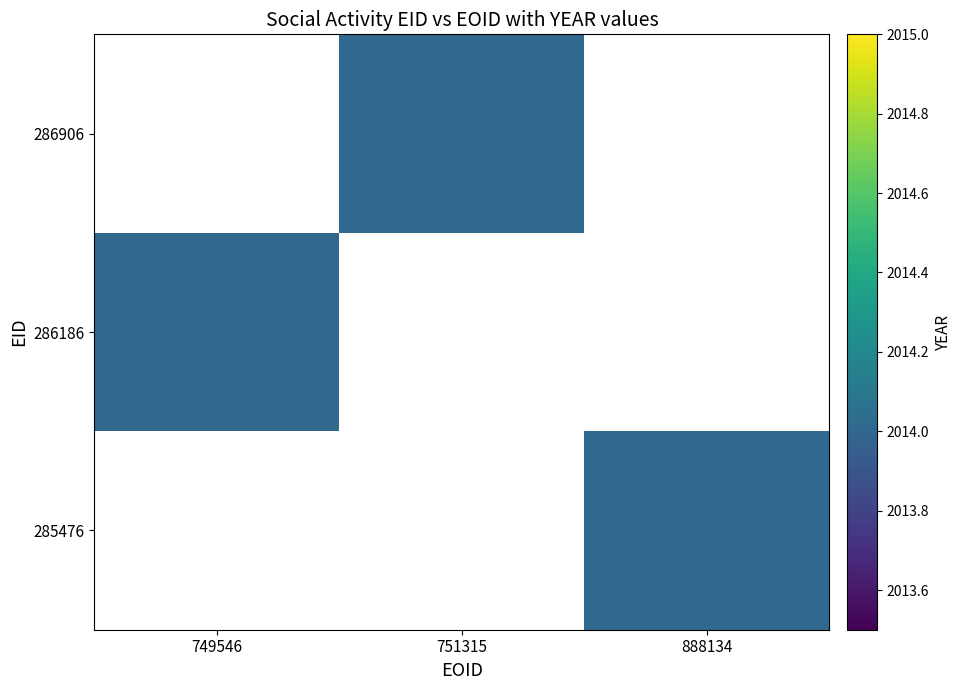

Is the value of 286906 at 751315 greater than the value of 285476 at 751315?

No